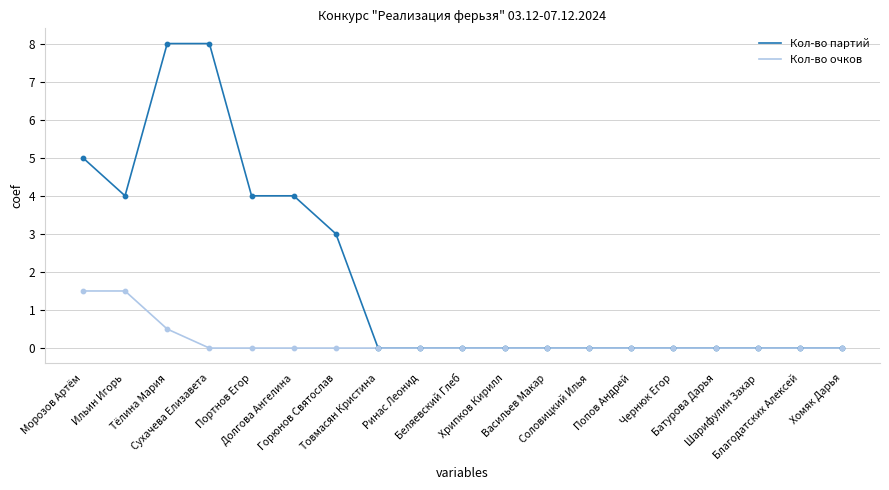

Which series has the largest range (max minus min)?

Кол-во партий